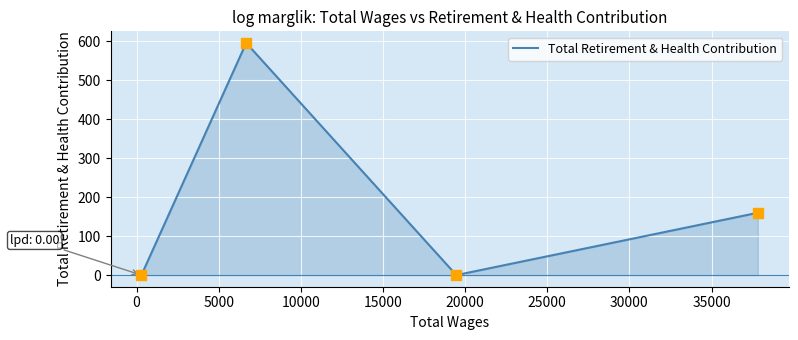

Between 10000 and 0, which is larger?

10000